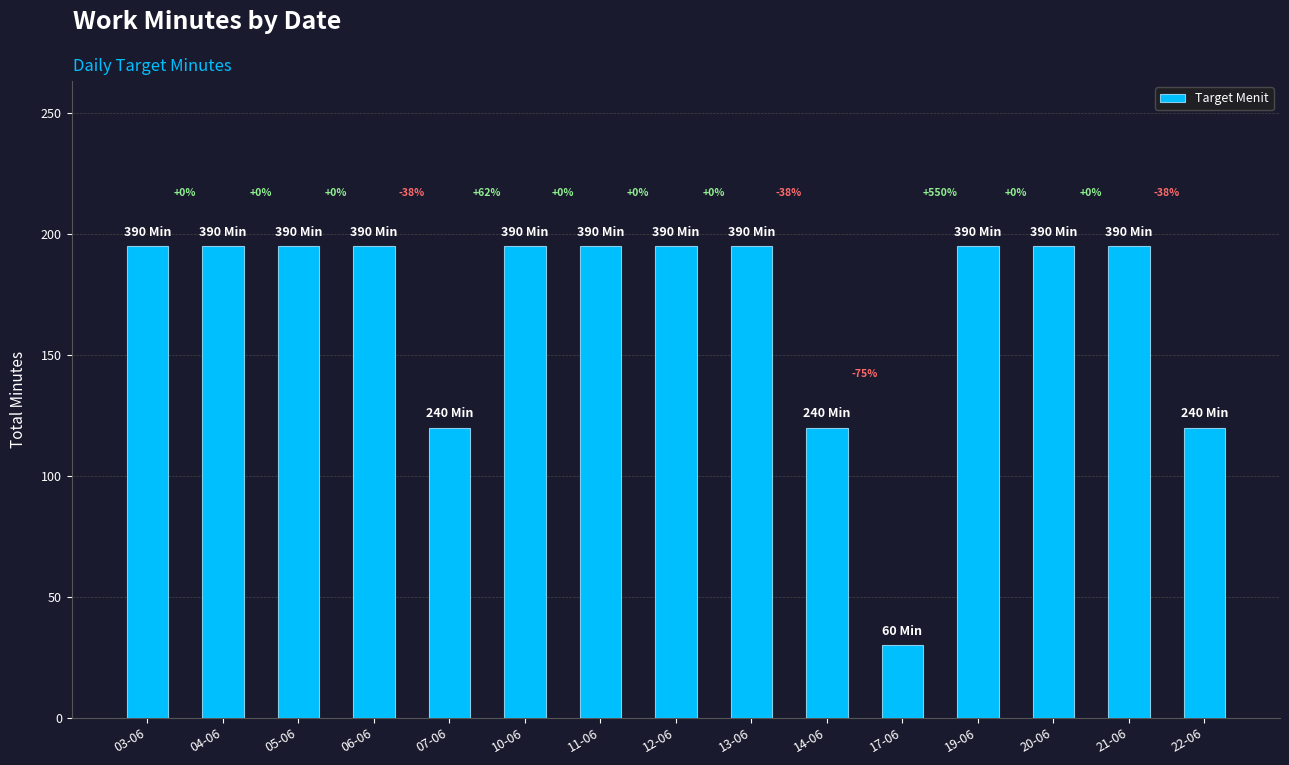

List the labels in order of value, smallest first.

17-06, 07-06, 14-06, 22-06, 03-06, 04-06, 05-06, 06-06, 10-06, 11-06, 12-06, 13-06, 19-06, 20-06, 21-06